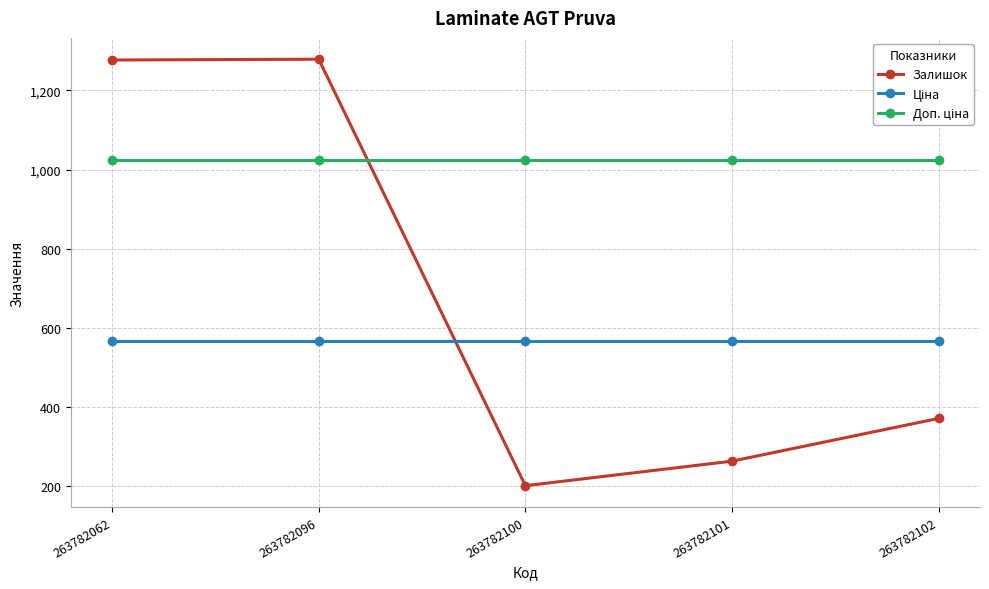

Which category has the lowest value across all series?

263782100